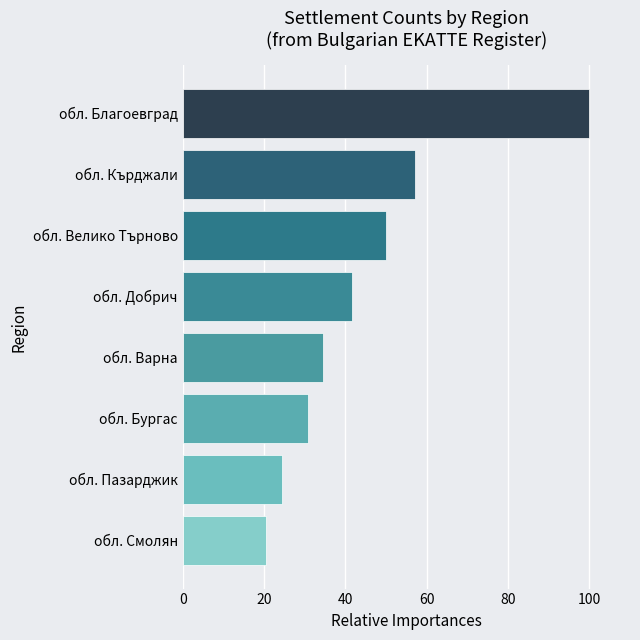

Is it true that the value at обл. Бургас is 12.8?

False